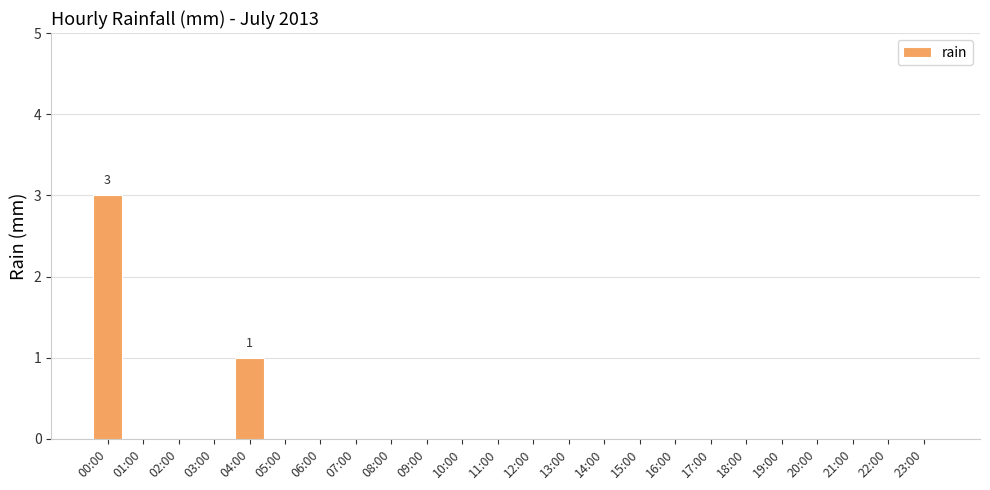

The chart shows a value of 0 at 11:00. True or false?

True